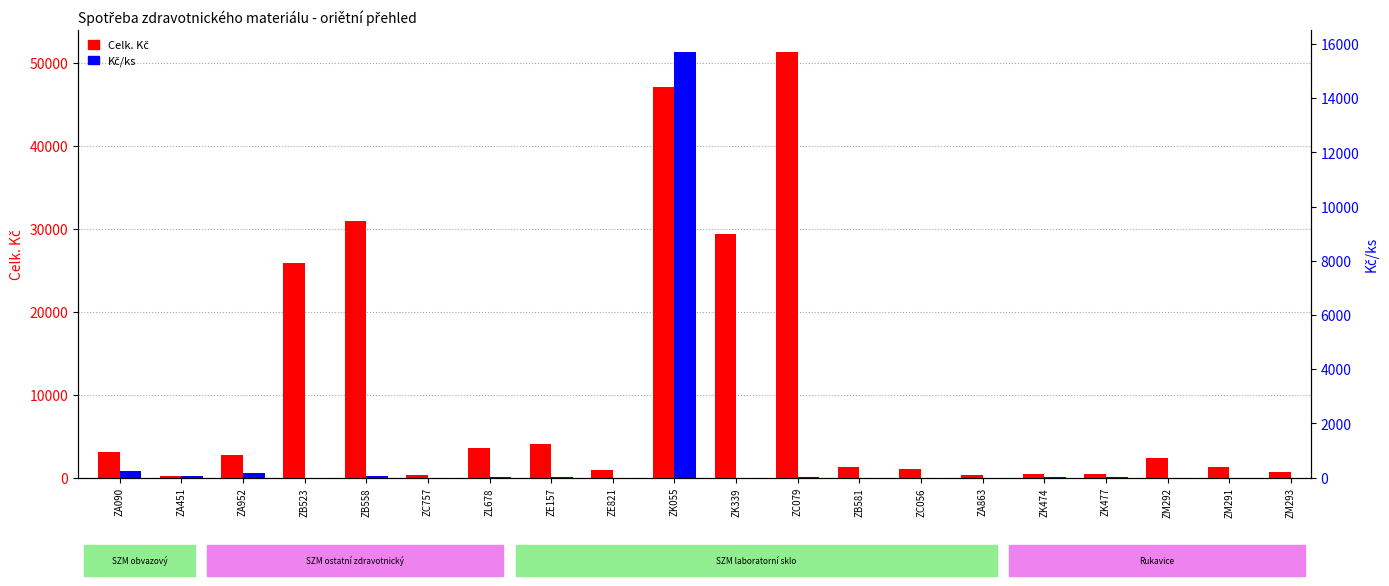

Reading left to right, transcribe all the data shown in this chart.

Celk. Kč: 3123.6	231.6	2737.9	25919.2	30919.7	290.0	3518.5	4057.4	873.7	47153.7	29403.0	51400.7	1245.1	997.8	266.2	375.0	375.0	2414.0	1278.0	710.0
Kč/ks: 260.3	46.3	182.5	0.8	56.2	2.9	35.2	4.2	0.9	15717.9	0.7	7.1	1.2	0.2	0.3	7.5	7.5	0.7	0.7	0.7